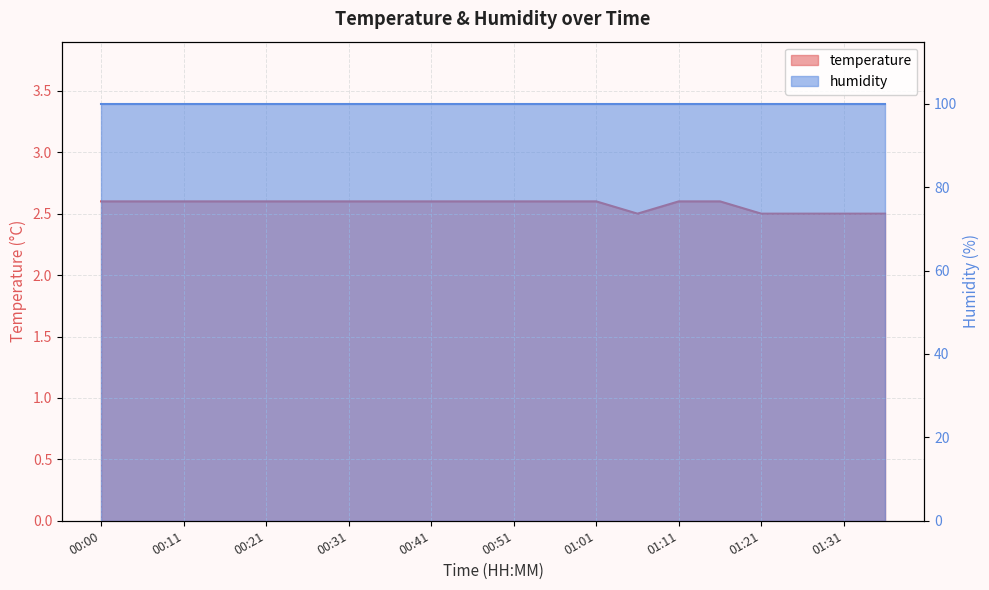

What is the sum of all values?

51.5